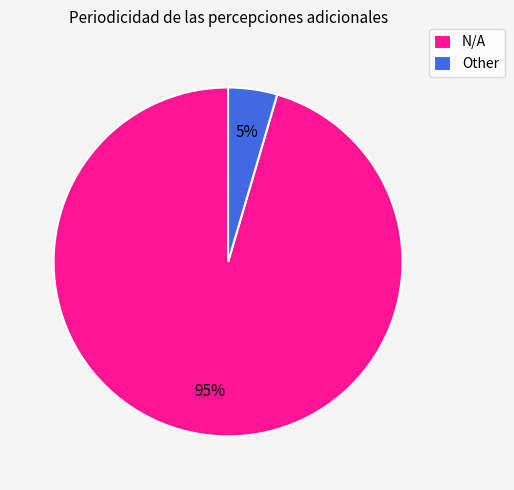

Does Other represent more than half of the total?

No